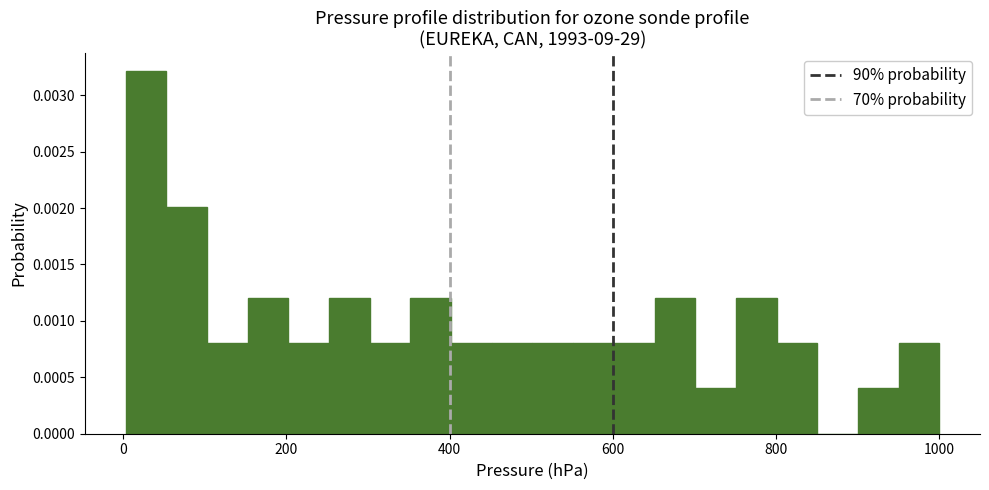

Around what value on the x-axis is the tallest bar? Give the approximate position of its centre, as read against the axis.

20